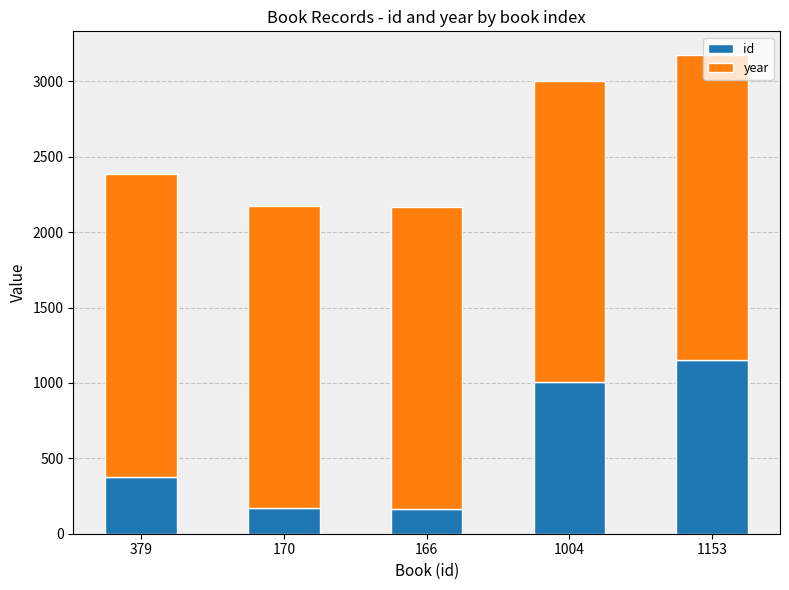

At which category is the sum across all series the highest?

1153